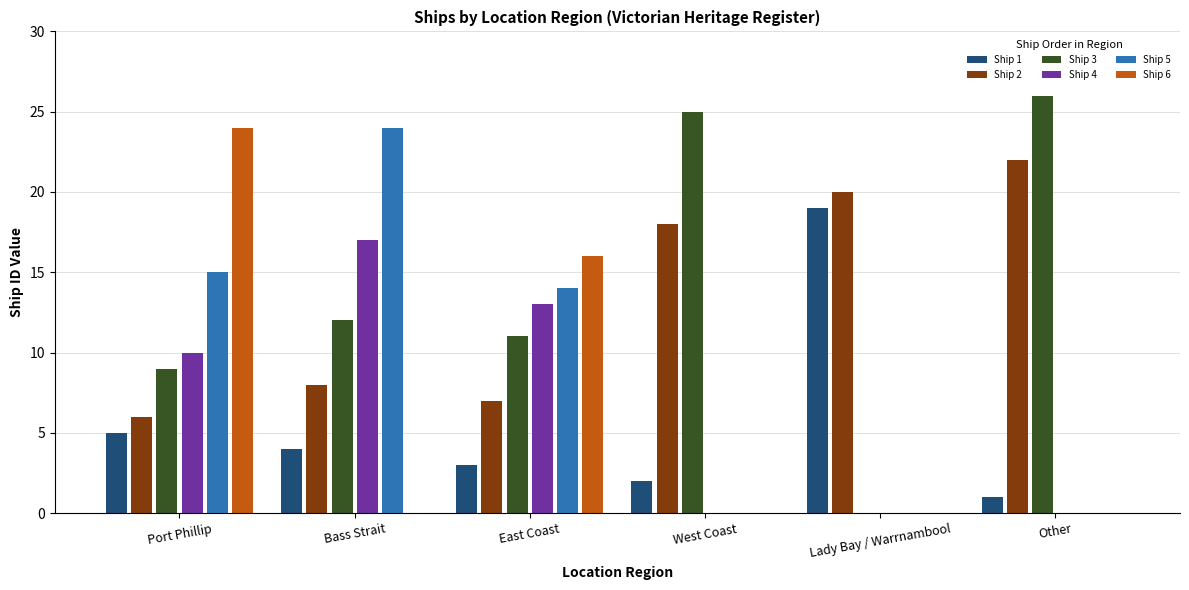

Reading left to right, list all the values displayed in this chart.

Ship 1: 5	4	3	2	19	1
Ship 2: 6	8	7	18	20	22
Ship 3: 9	12	11	25	0	26
Ship 4: 10	17	13	0	0	0
Ship 5: 15	24	14	0	0	0
Ship 6: 24	0	16	0	0	0